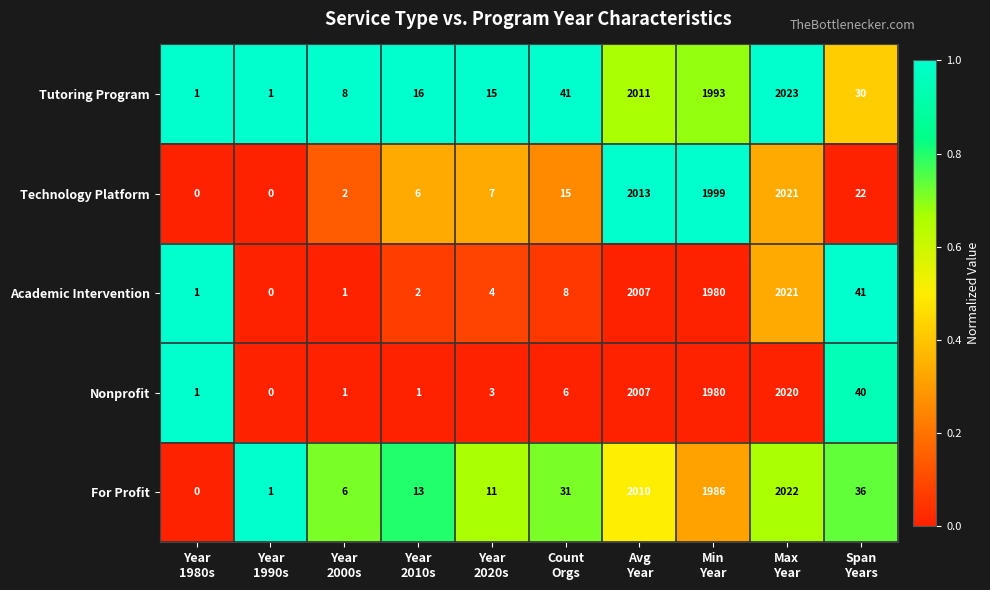

Which series has the largest total across all categories?

Tutoring Program